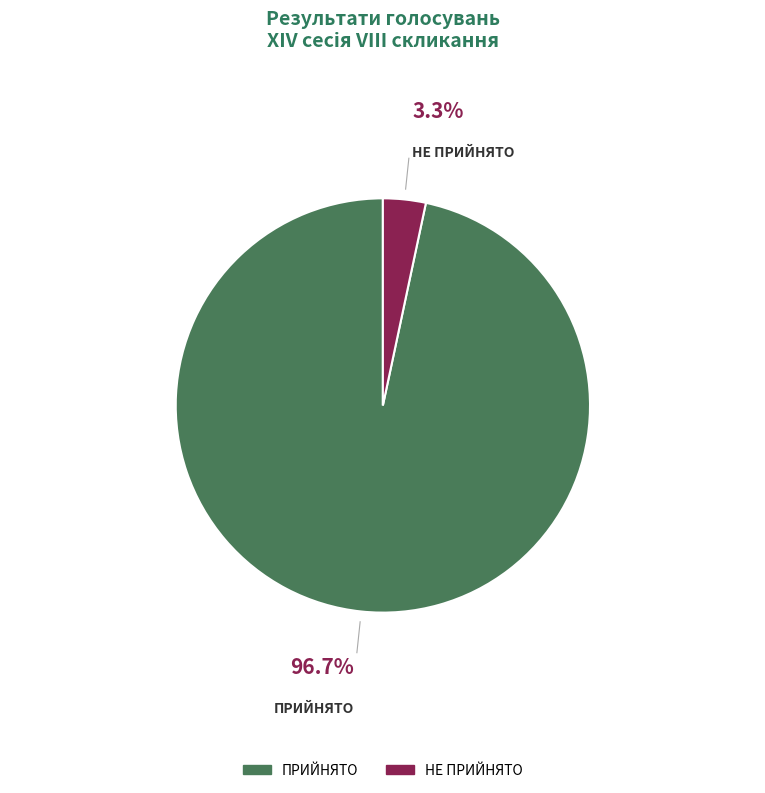

To the nearest percent, what is the difference between the largest and smallest slice percentages?

93%